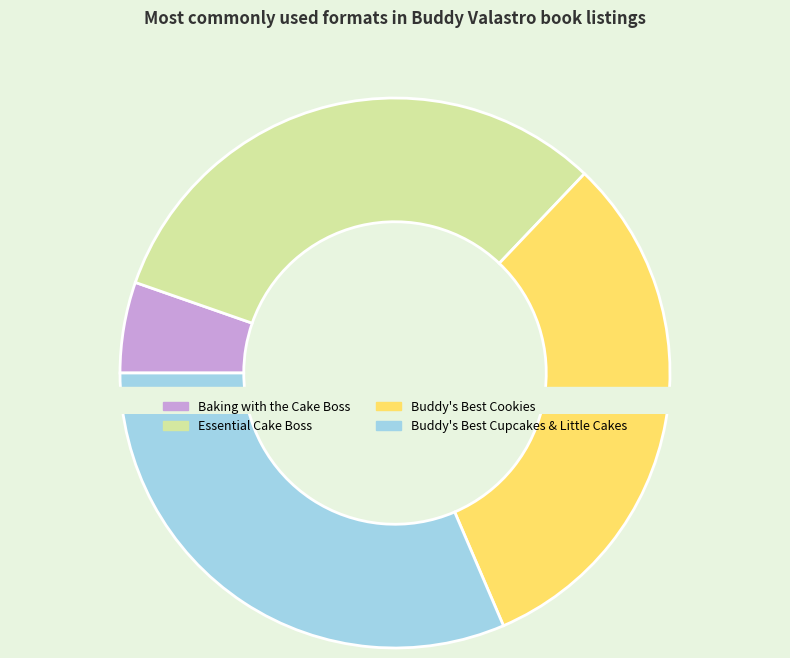

Combined, do Baking with the Cake Boss and Buddy's Best Cupcakes & Little Cakes account for over 50%?

No